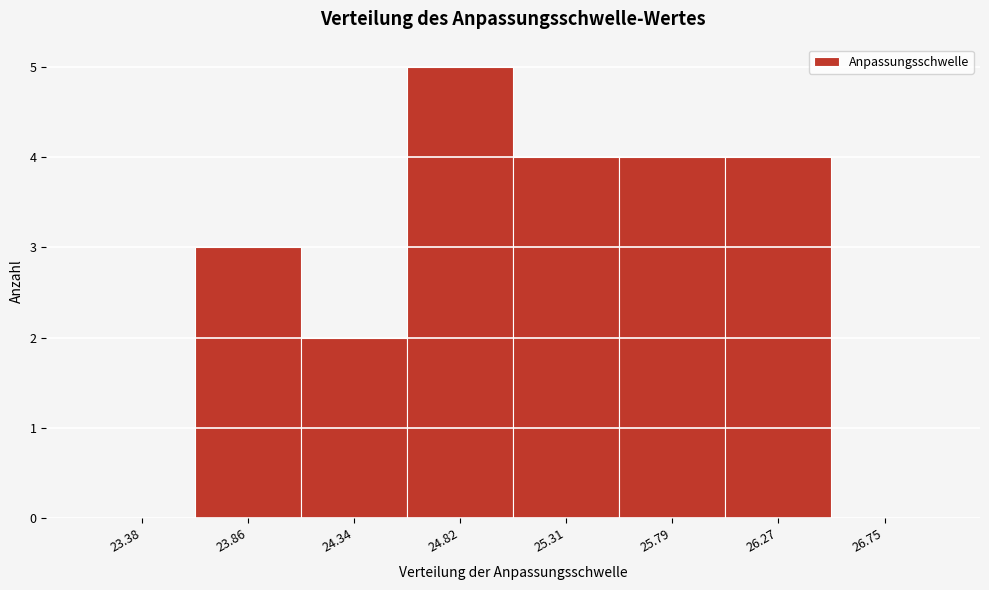

Is it true that the value at 26.27 is 1?

False